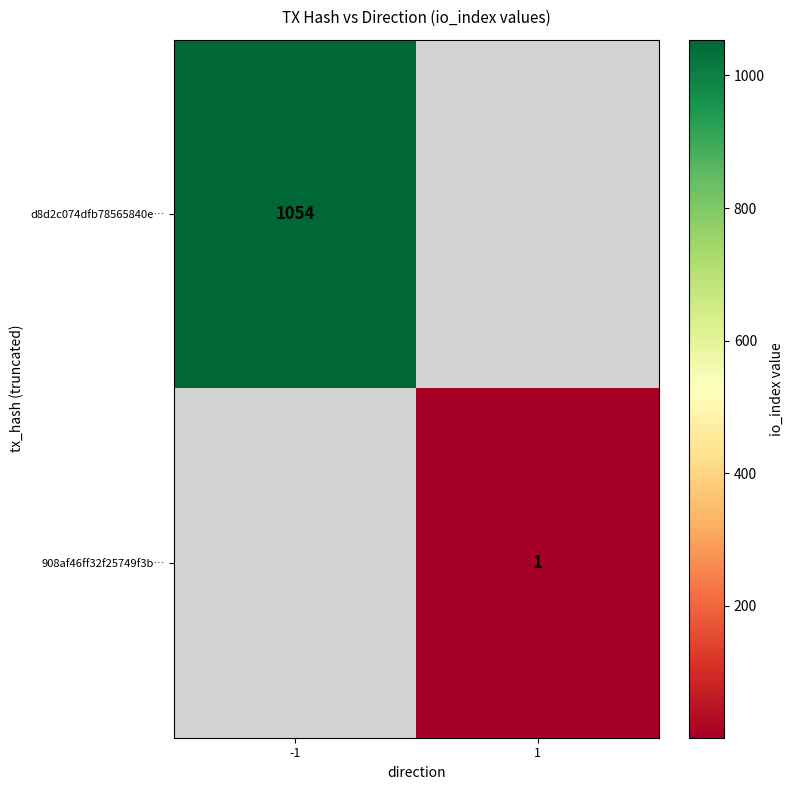

The value of d8d2c074dfb78565840e… at -1 is 1054. True or false?

True